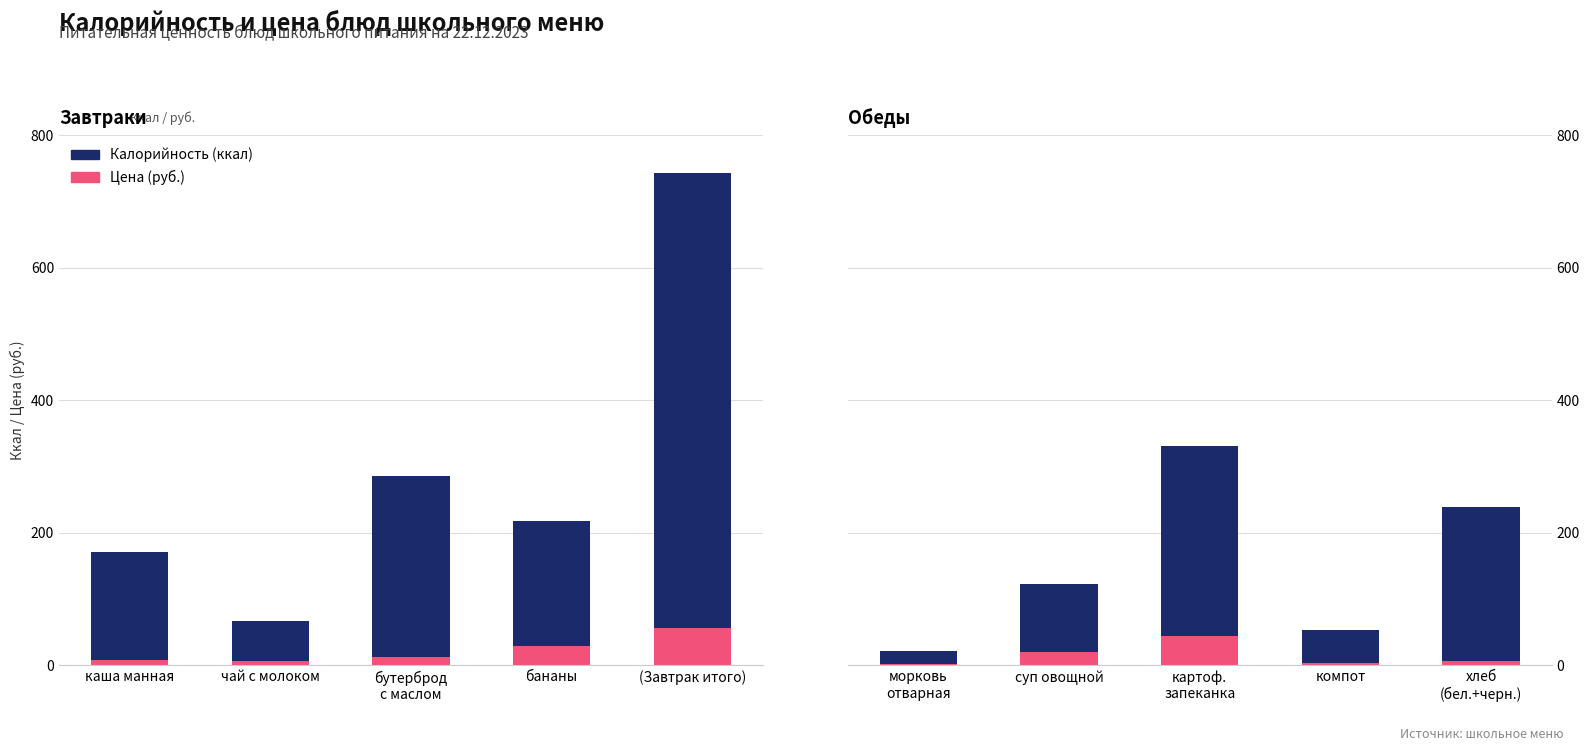

How many bars are there in total?

10